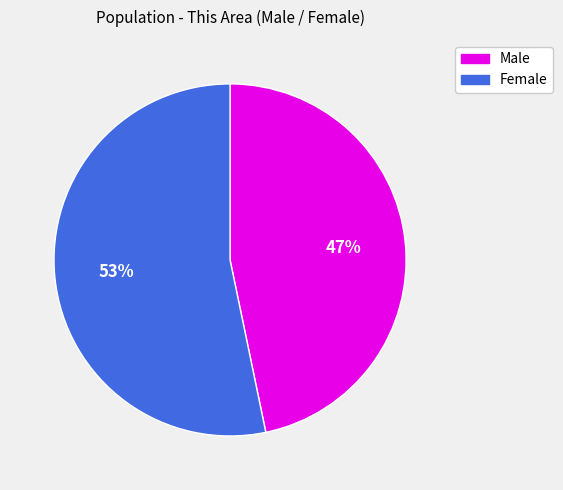

To the nearest percent, what is the combined percentage of Male and Female?

100%